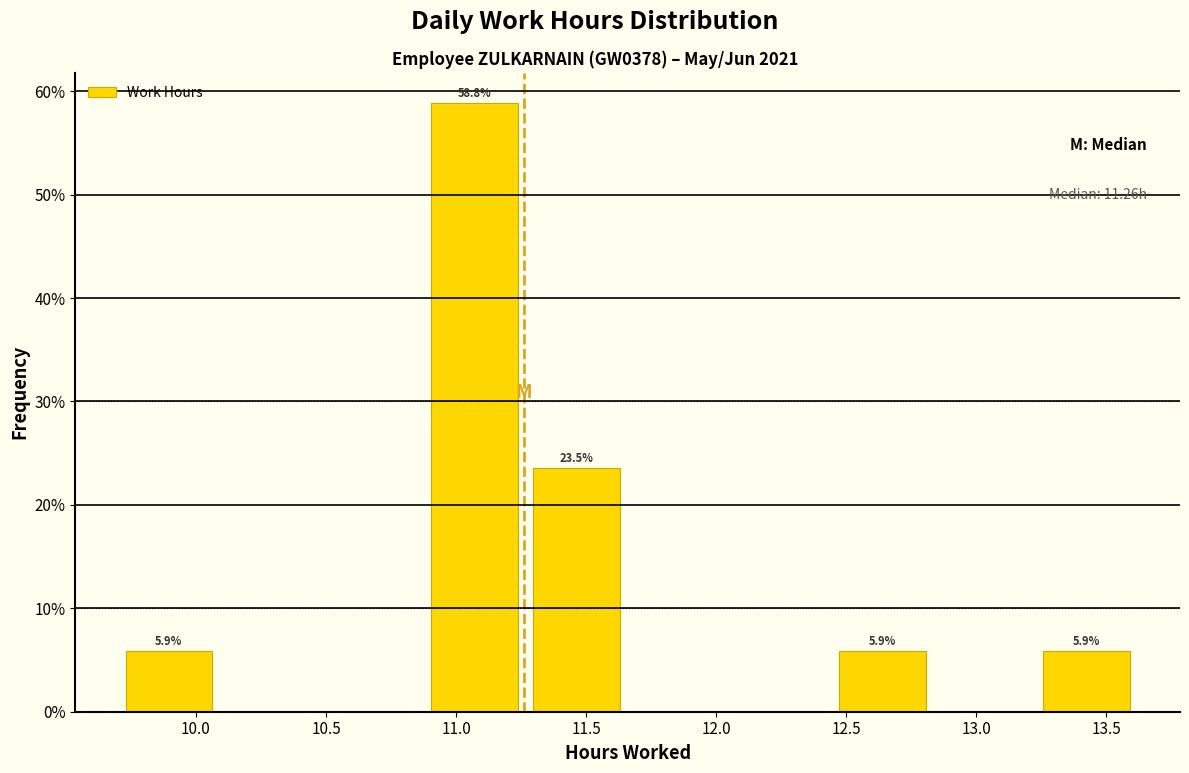

Over which range of the x-axis is the bar tallest?

10.90 to 11.25